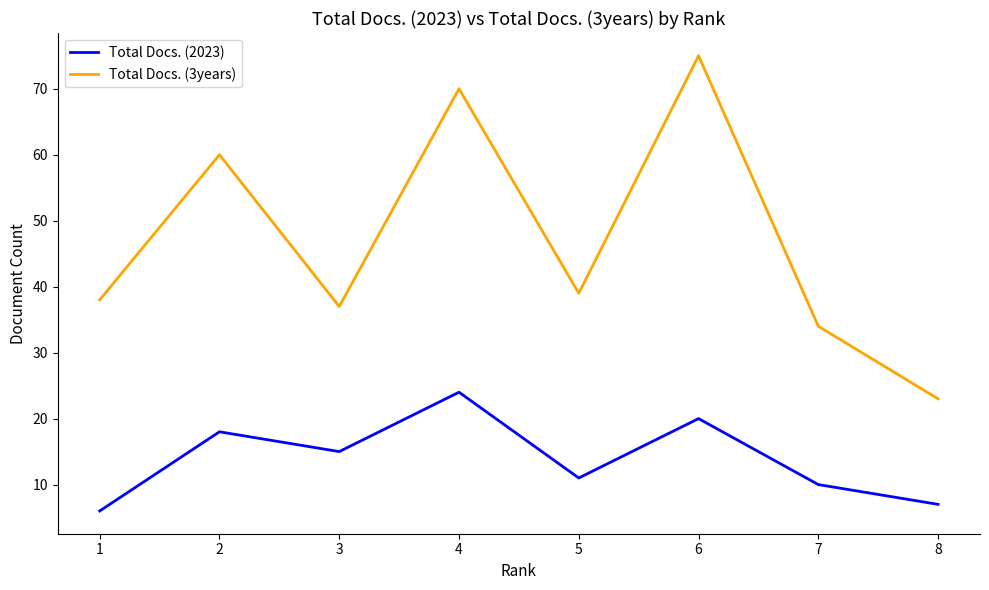

True or false: Total Docs. (2023) has a value of 18 at 2.

True